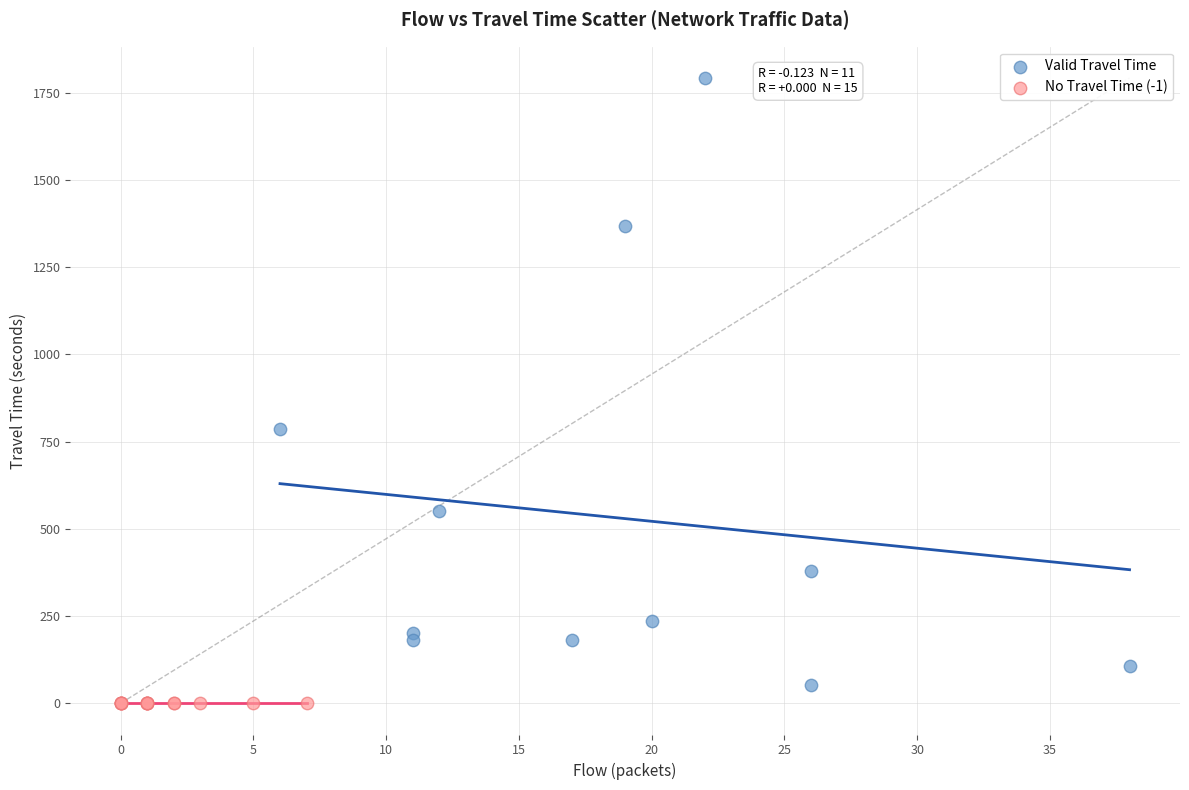

Which series contains the highest Y value?

Valid Travel Time